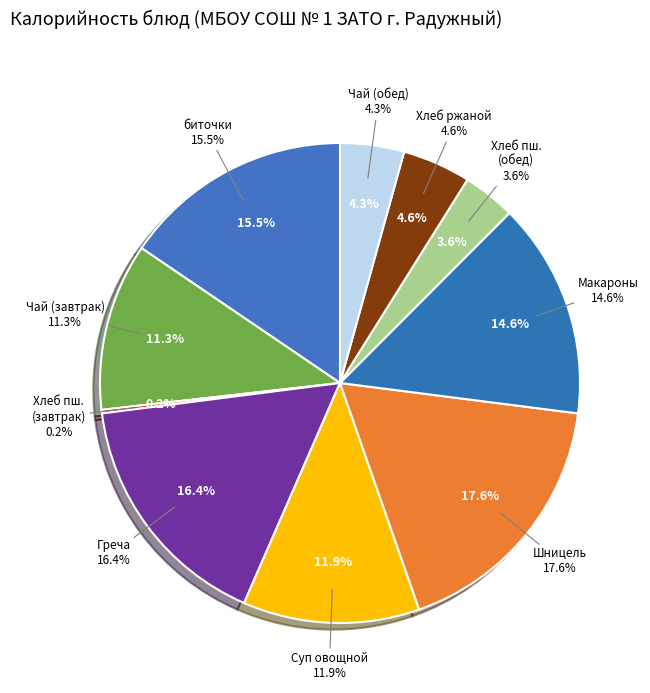

What percentage is NOT represented by Макароны с сыром?

85.4%